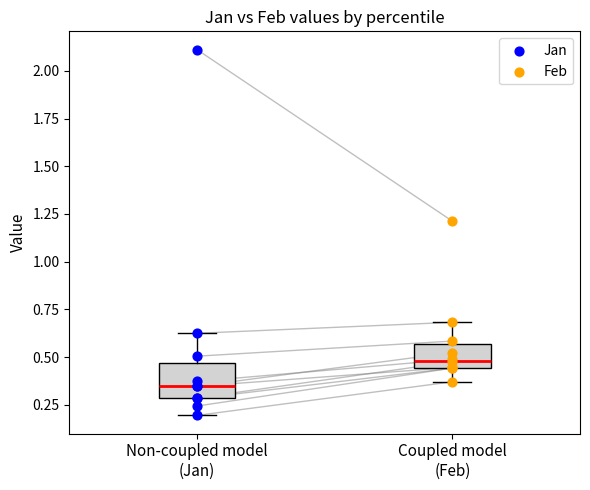

Which series reaches the maximum Y coordinate?

Jan